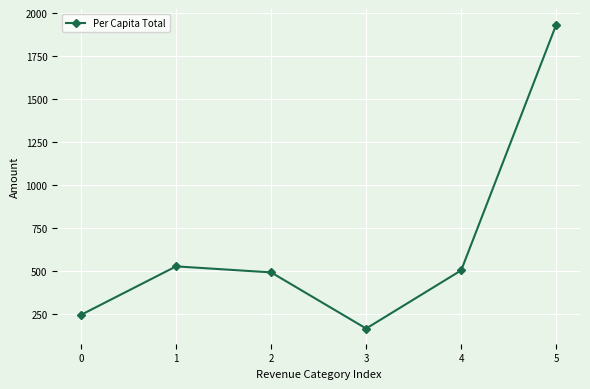

What is the sum of all values?

3868.6